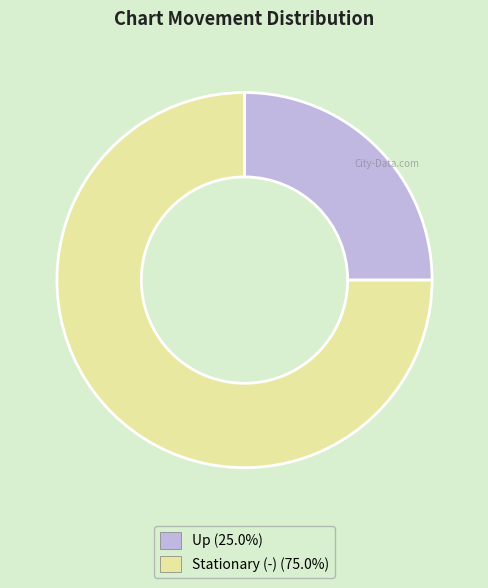

What is the ratio of the value at Stationary (-) (75.0%) to the value at Up (25.0%)?

3.0